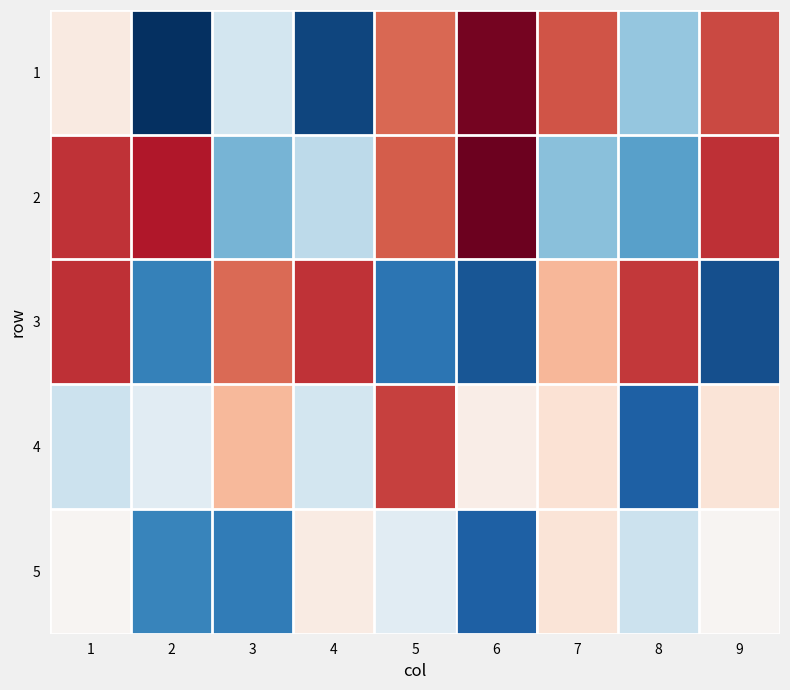

How many data points does each series have?

9